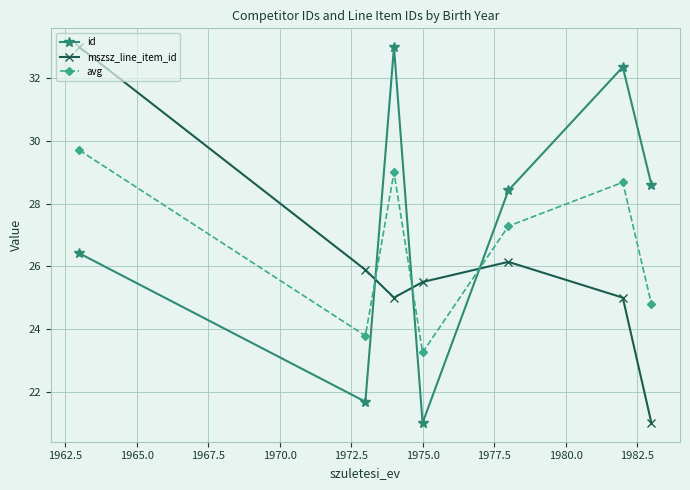

What is the value of the id point at the 7th from the left?

28.6